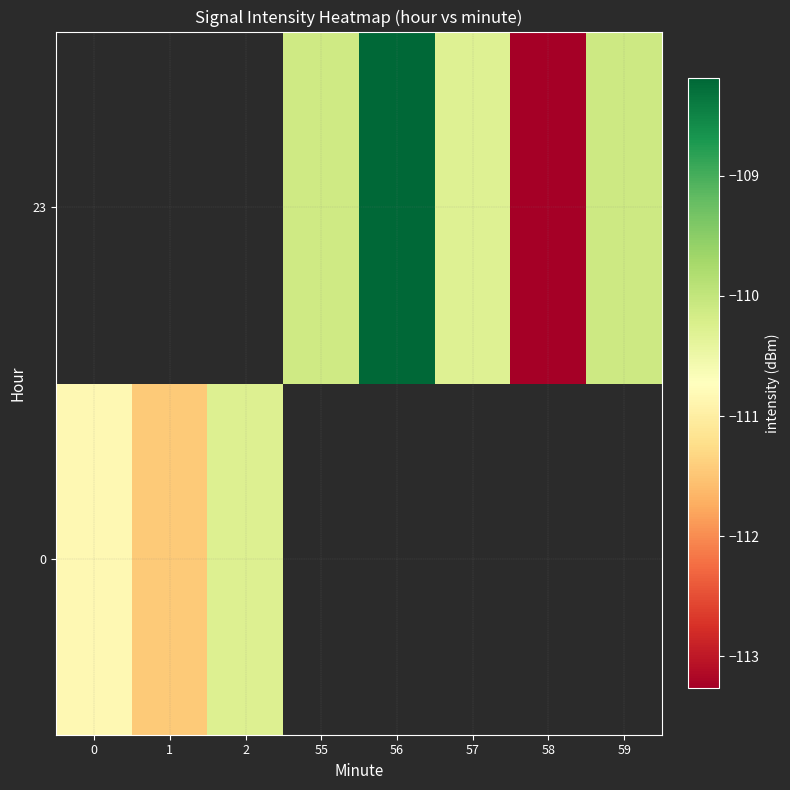

How many negative values does the 23 series have?

5